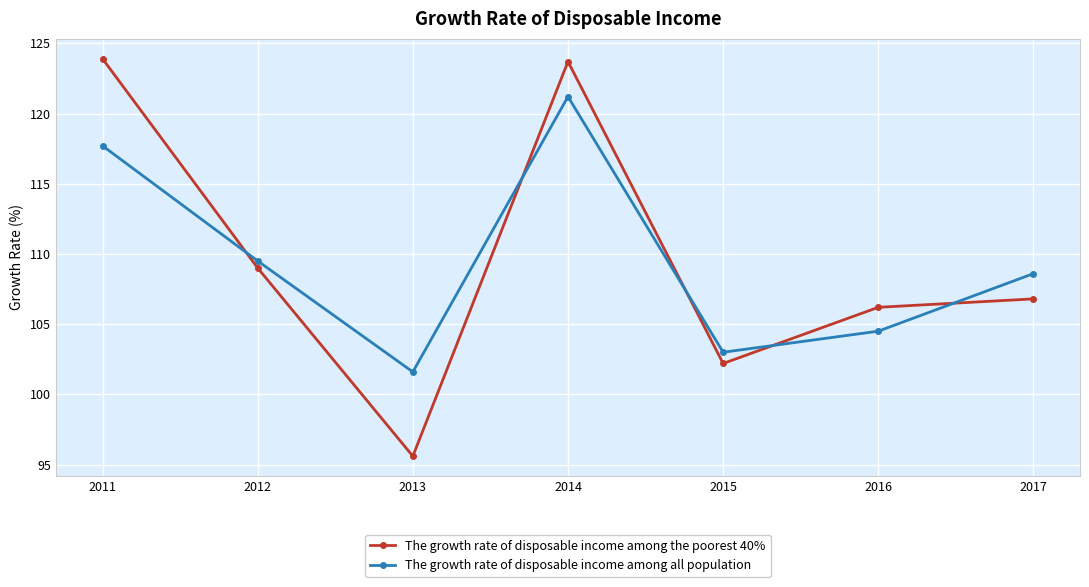

How many values in the The growth rate of disposable income among all population series are below 108?

3